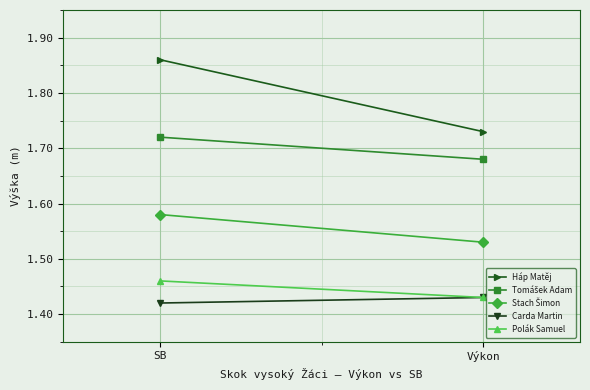

What is the sum of all Stach Šimon values?

3.1